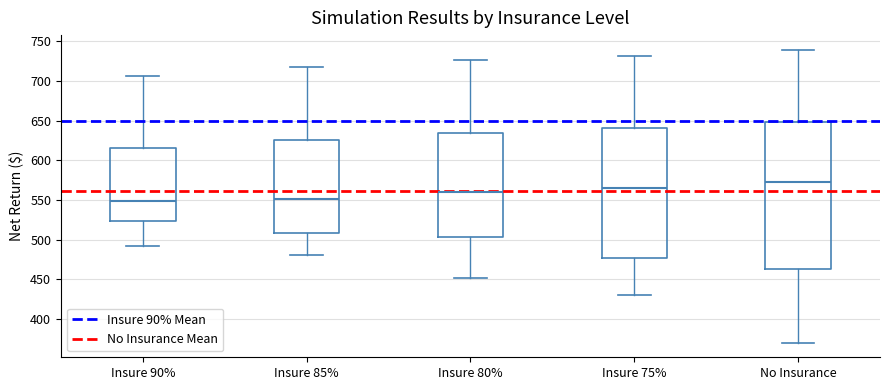

Which box's median line is the highest?

No Insurance